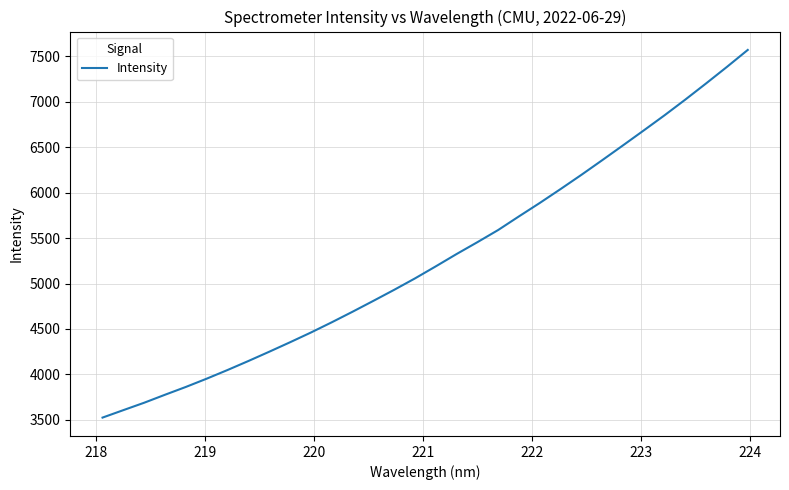

What is the smallest value displayed?

3525.0